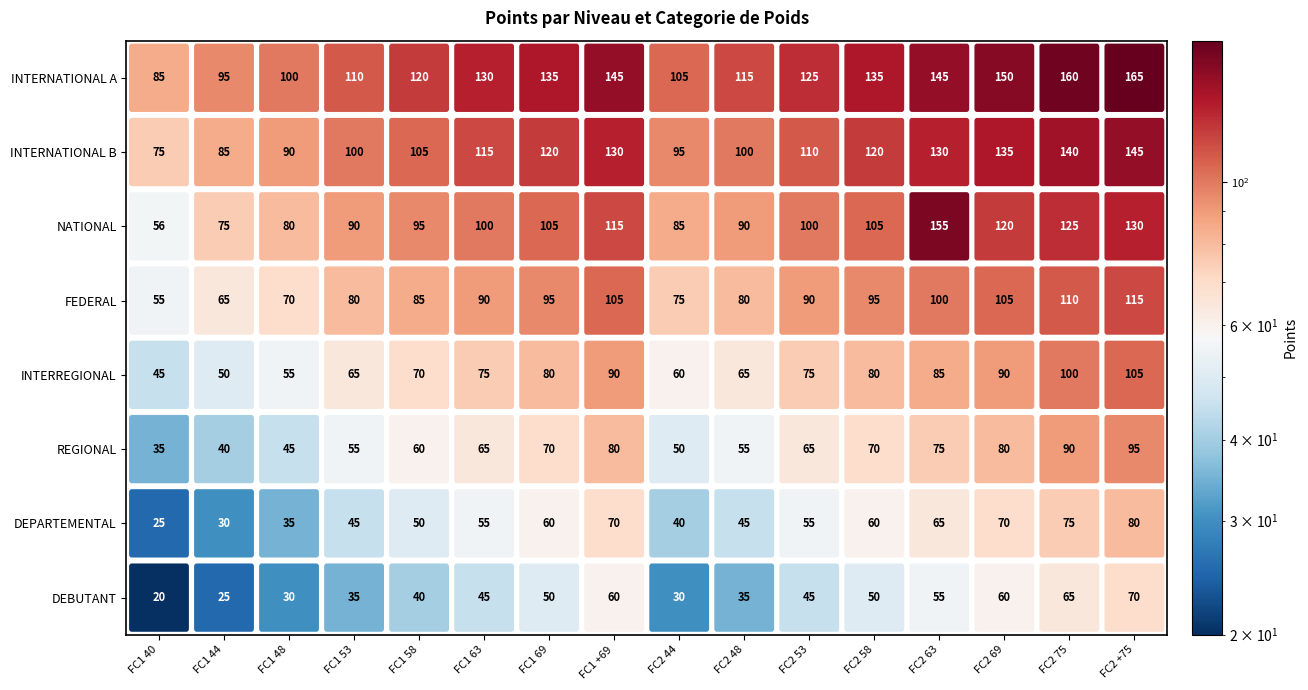

What is the difference between the second highest and second lowest values in the DEBUTANT series?

40